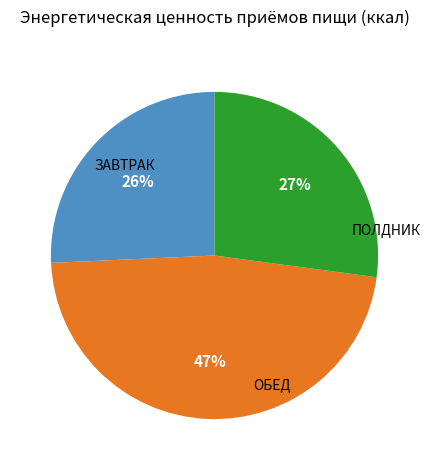

To the nearest percent, what portion does ЗАВТРАК represent?

26%